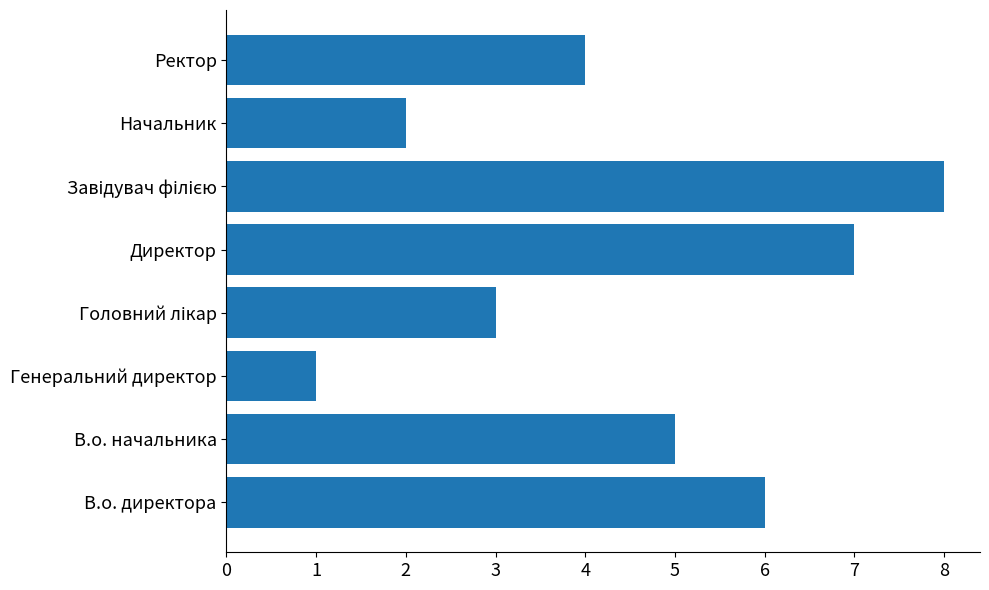

Reading top to bottom, list all the values displayed in this chart.

4	2	8	7	3	1	5	6